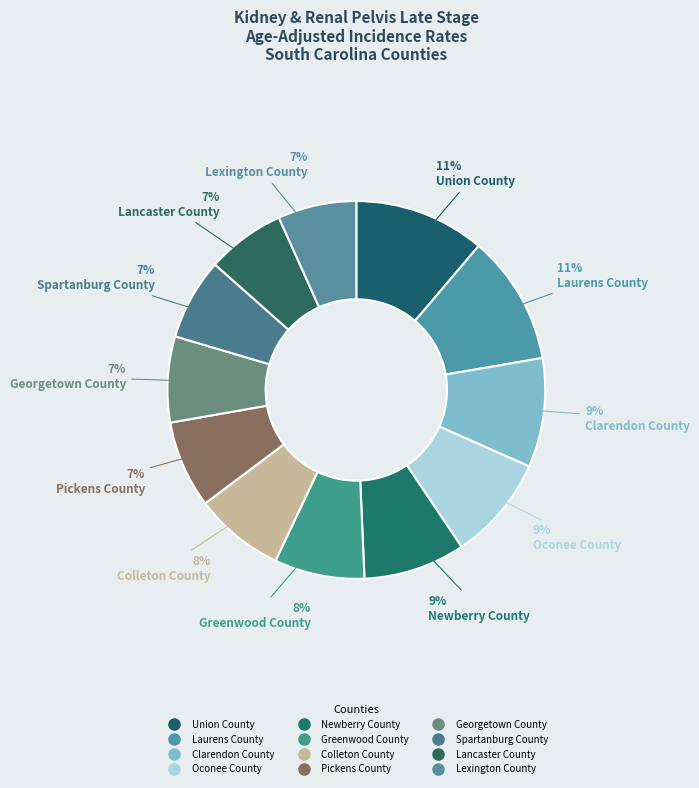

How many slices are in this pie chart?

12